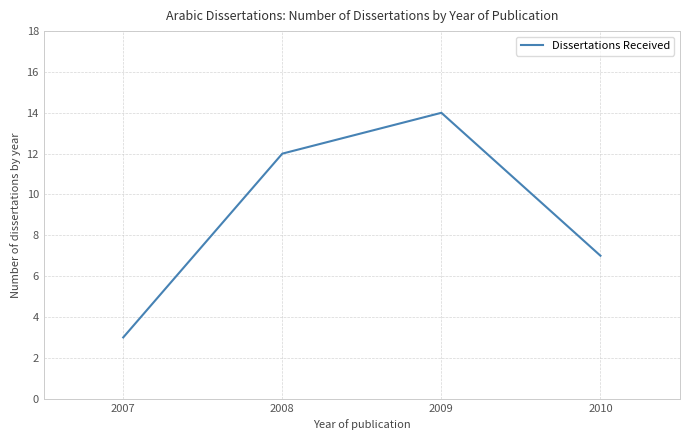

Is this an area chart (filled region under the line)?

No